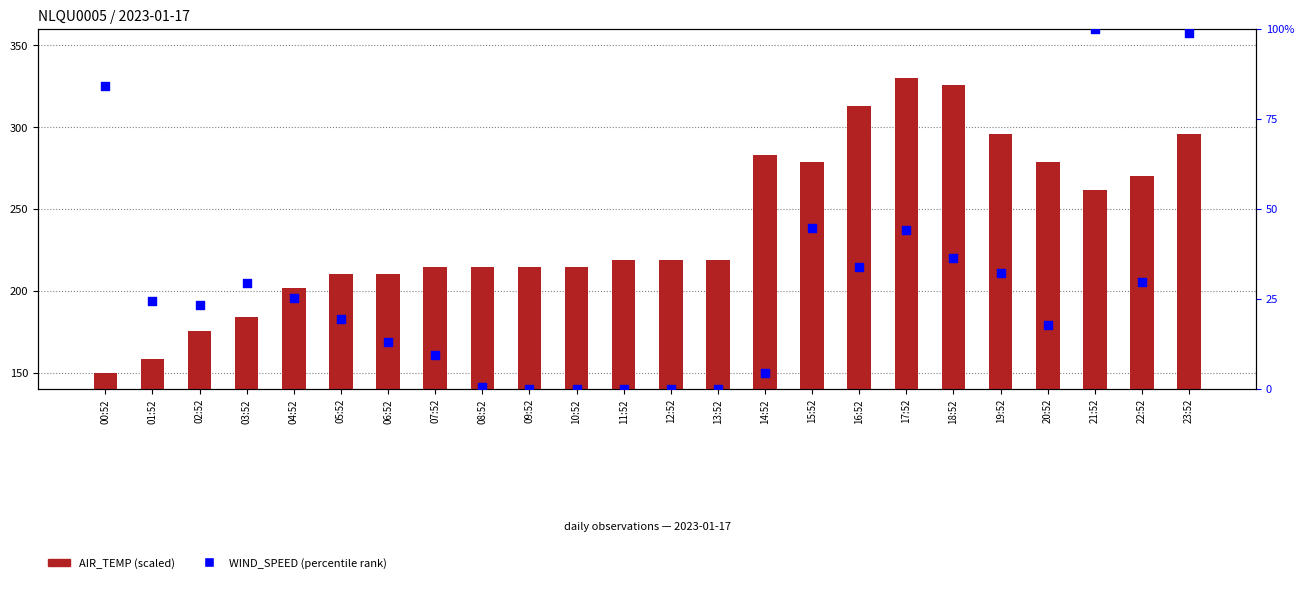

Which series has the largest Y range (max minus min)?

AIR_TEMP (scaled)